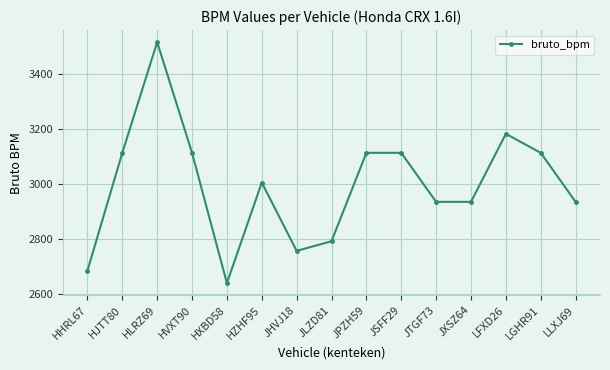

Reading right to left, transcribe all the data shown in this chart.

2936	3114	3183	2936	2936	3114	3114	2793	2758	3006	2641	3114	3516	3114	2686